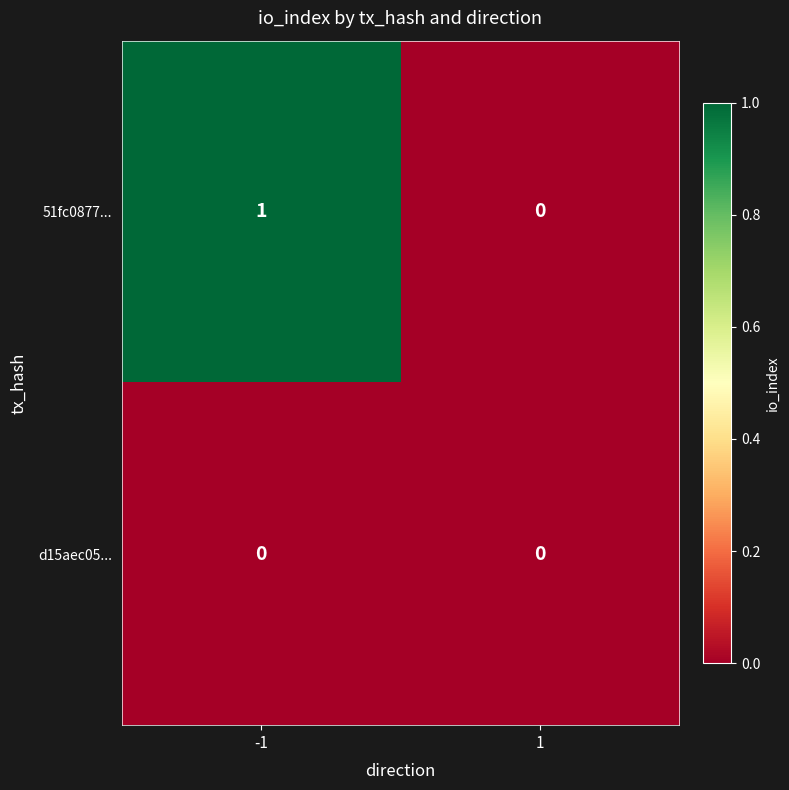

The d15aec05... series shows 0 at -1. True or false?

True